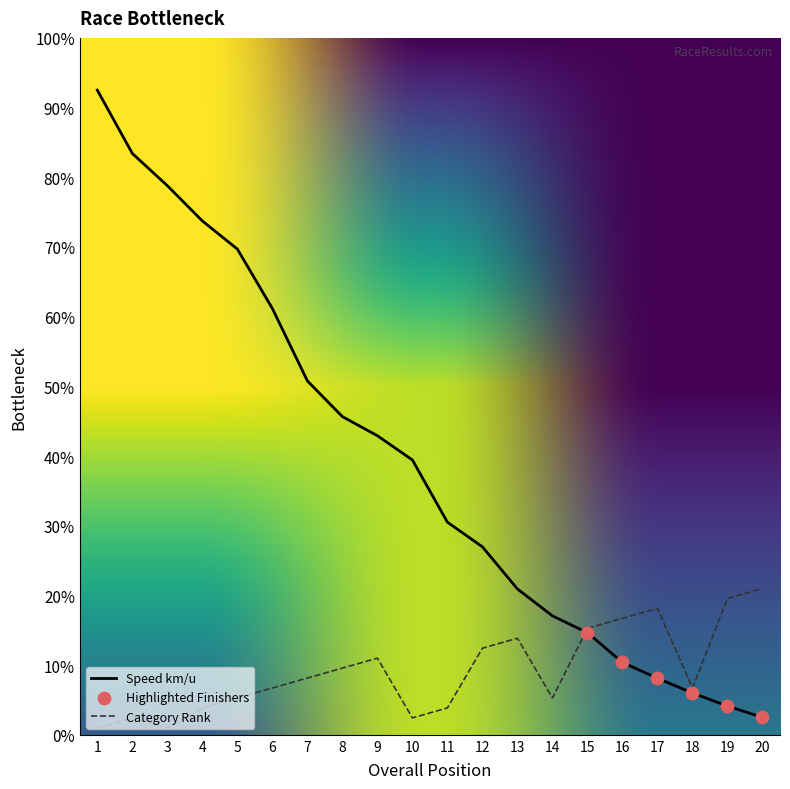

Which series has the largest total across all categories?

Speed km/u